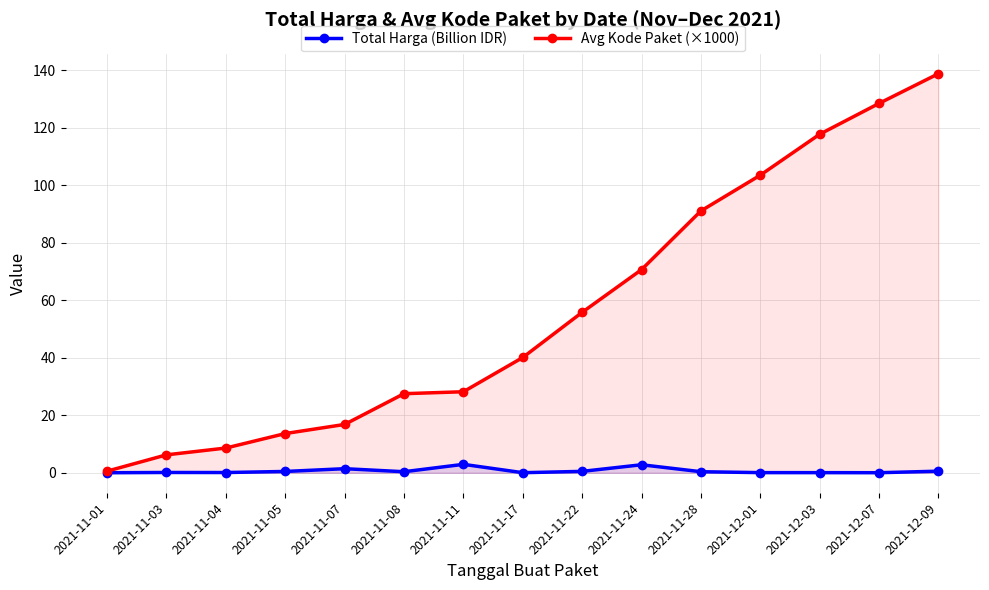

Does the chart display data point markers on the line(s)?

Yes